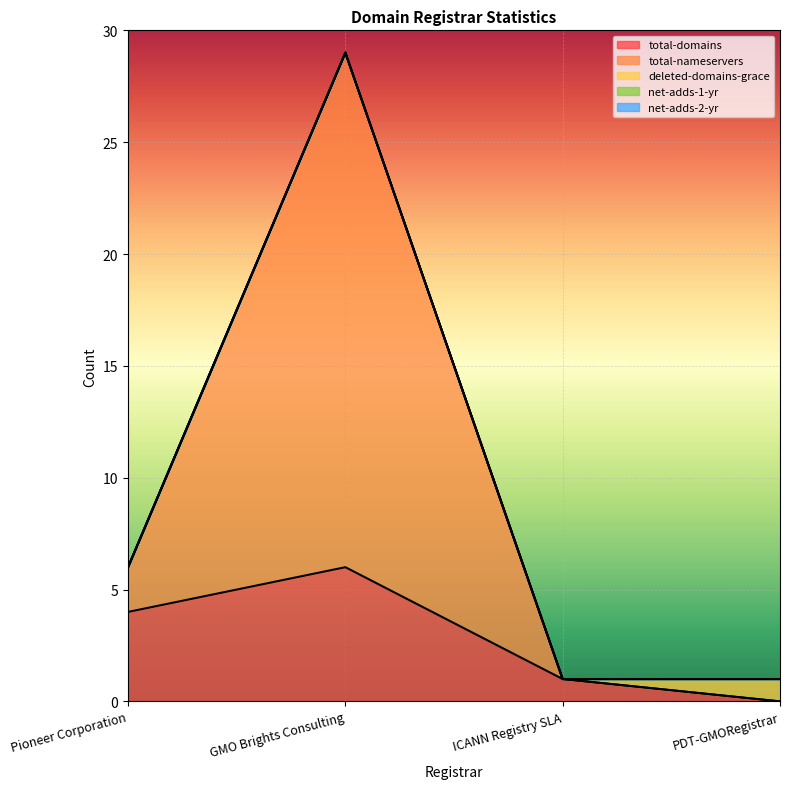

What position from the left is ICANN Registry SLA?

3